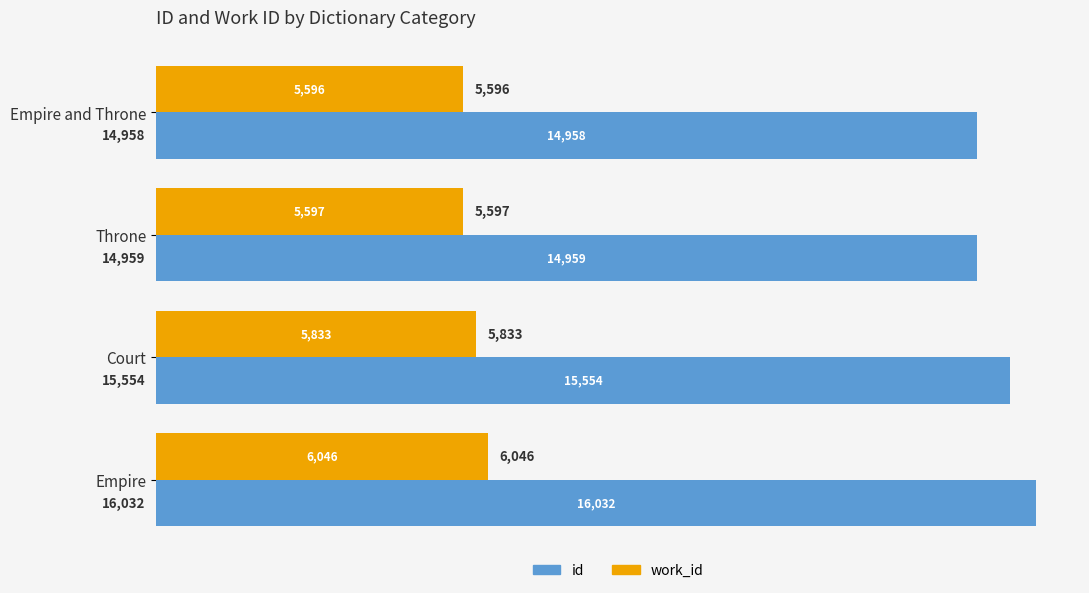

List the labels in order of work_id value, largest first.

Empire, Court, Throne, Empire and Throne